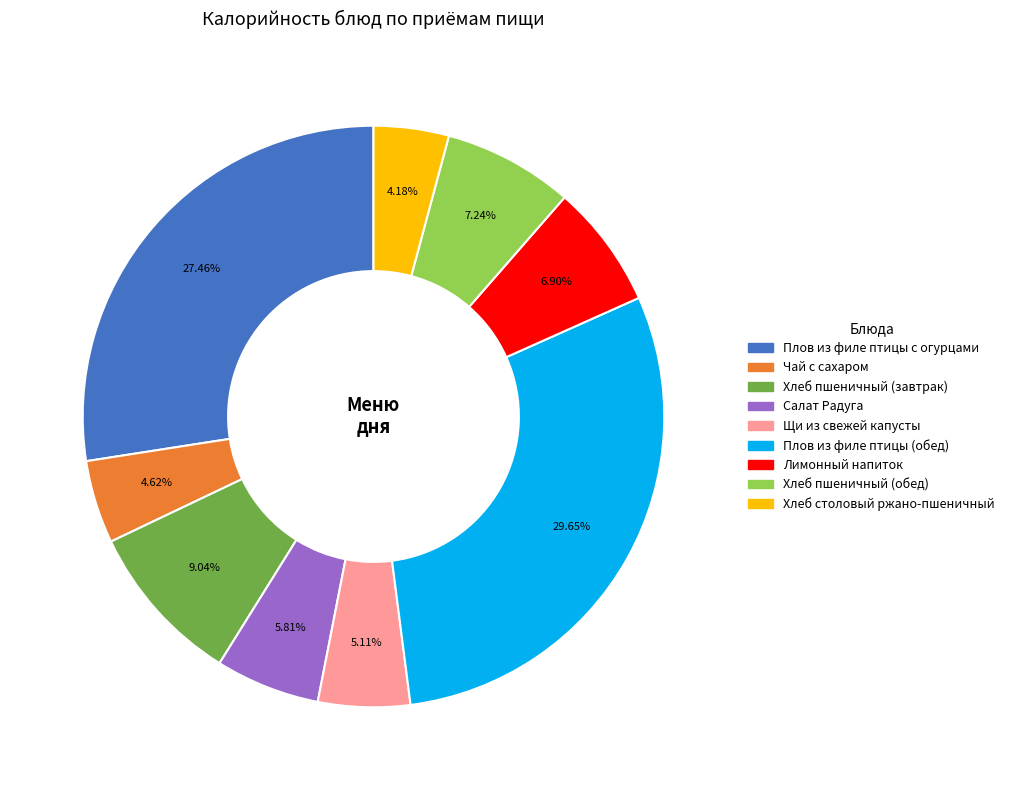

True or false: Плов из филе птицы с огурцами accounts for 37% of the total.

False